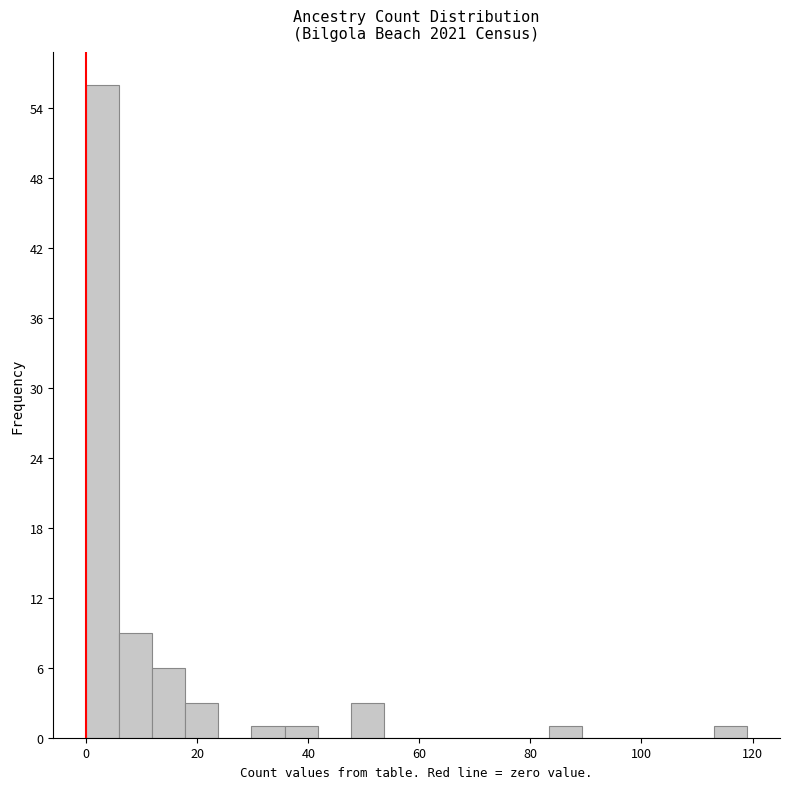

Around what value on the x-axis is the tallest bar? Give the approximate position of its centre, as read against the axis.

2